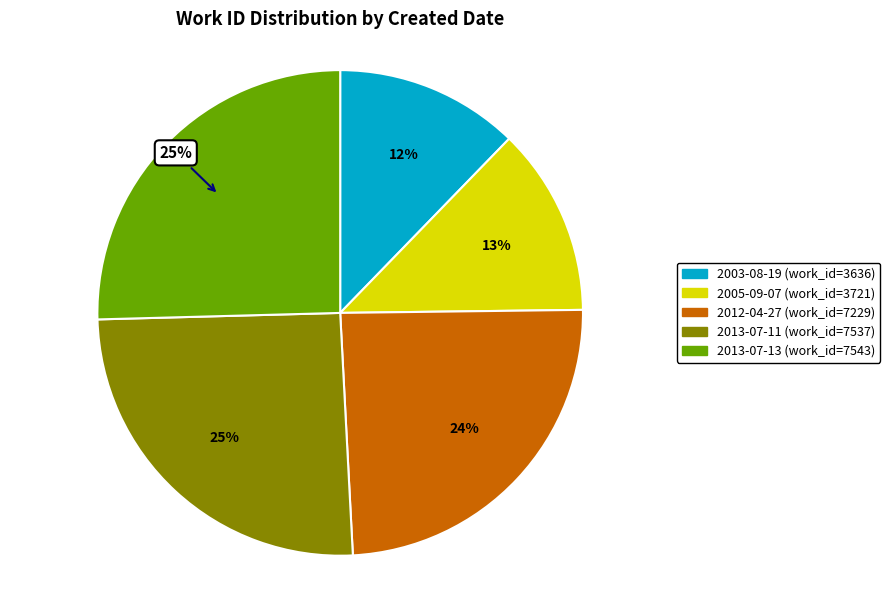

Do 2012-04-27 and 2003-08-19 together represent more than half of the pie?

No